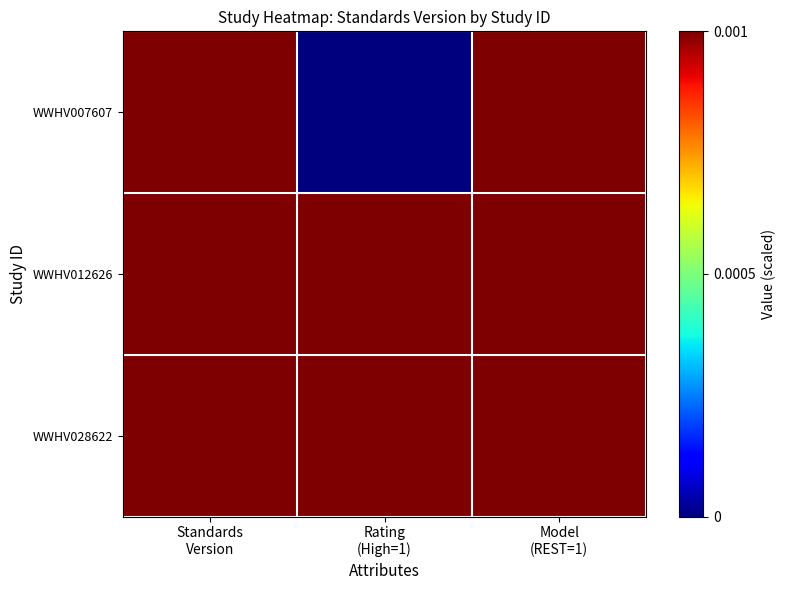

Rank the series by their maximum value, from highest to lowest.

WWHV007607, WWHV012626, WWHV028622